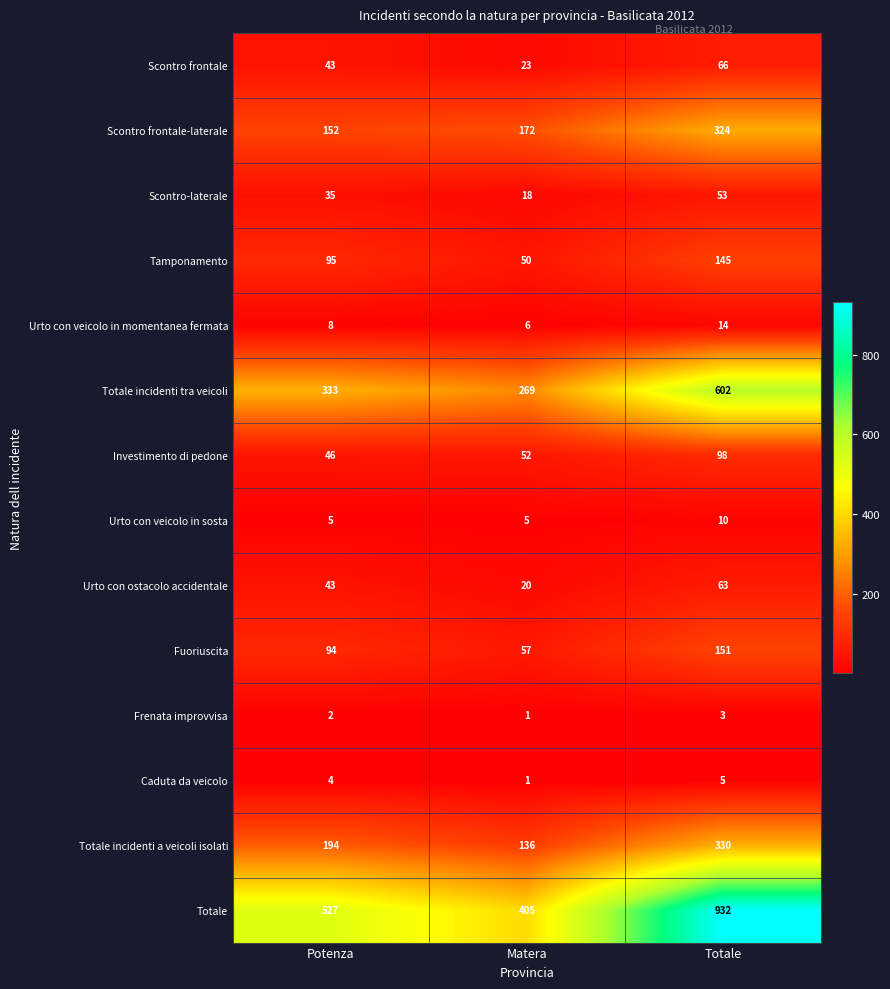

True or false: Totale incidenti tra veicoli has a value of 581 at Potenza.

False